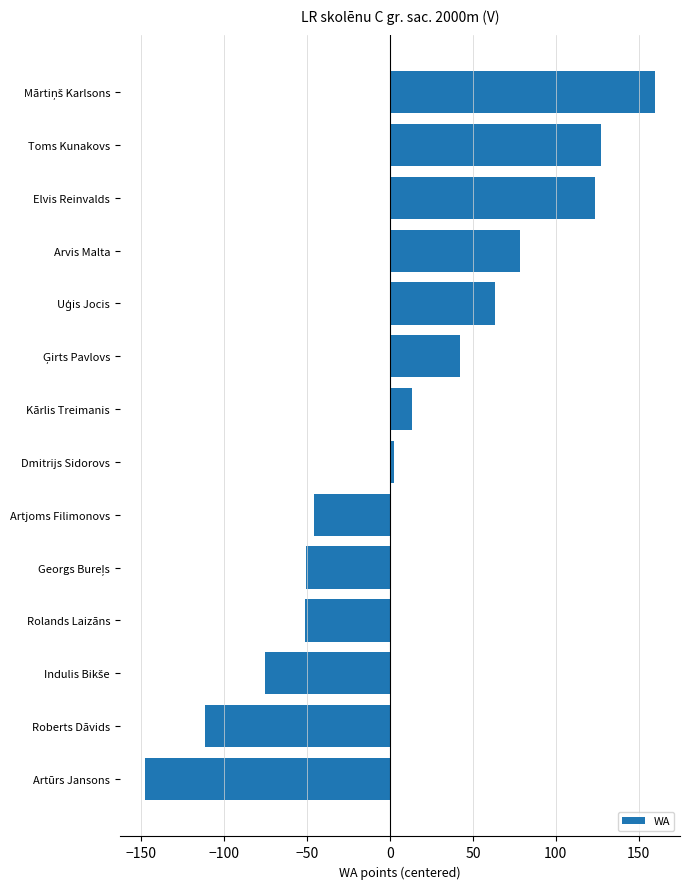

What is the label of the 13th bar from the top?

Roberts Dāvids